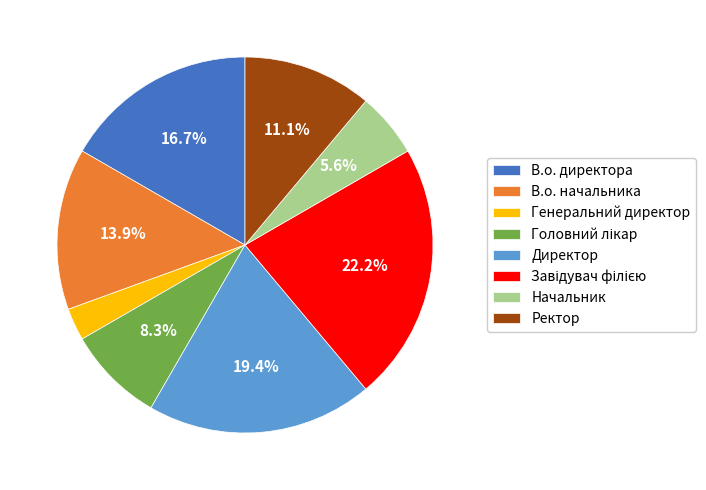

Between В.о. начальника and Ректор, which is larger?

В.о. начальника